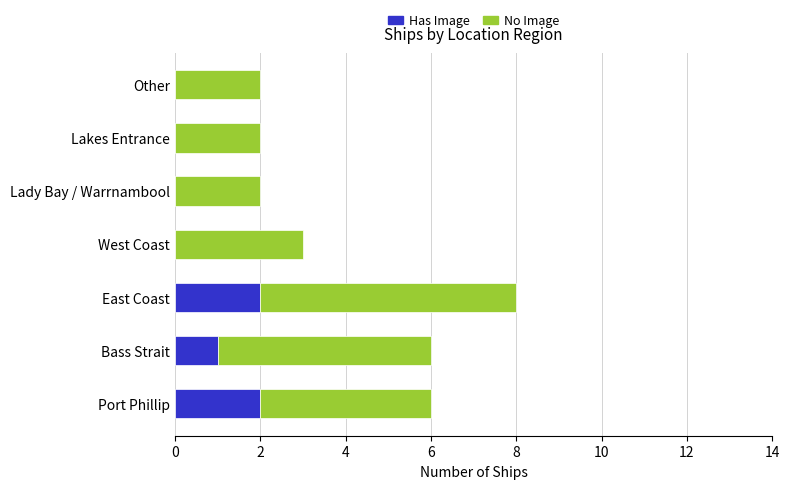

How many distinct data groups are displayed?

2